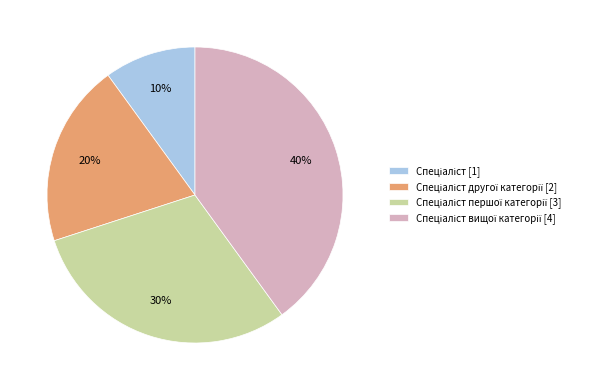

Is there any slice that represents more than half of the pie?

No